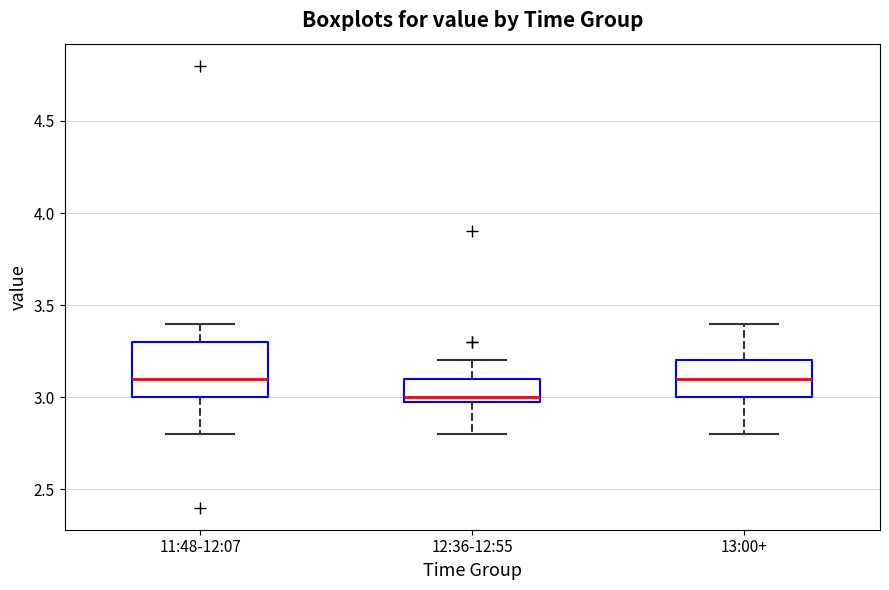

Comparing the boxes themselves (not the whiskers), which one is the tallest?

11:48-12:07